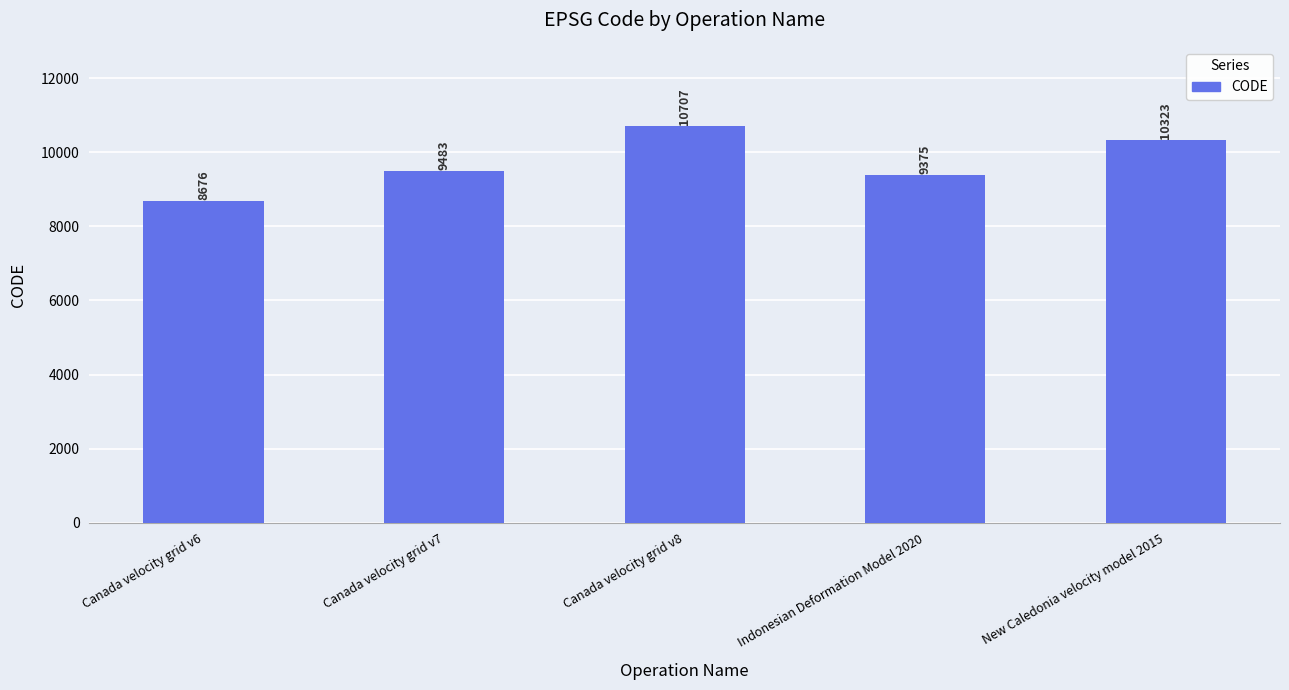

How many data points are less than 9483?

2